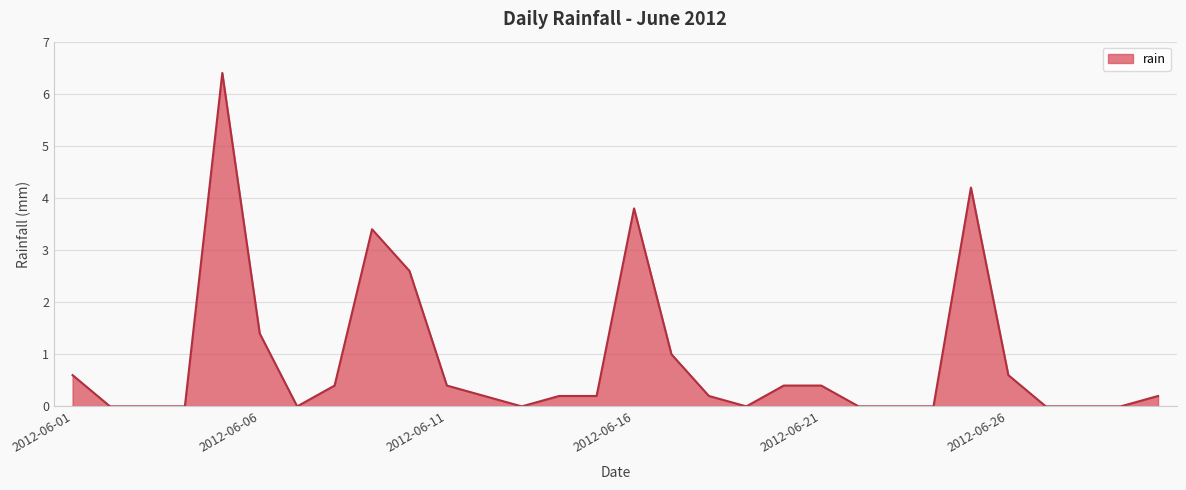

What is the difference between the maximum and minimum values?

6.4